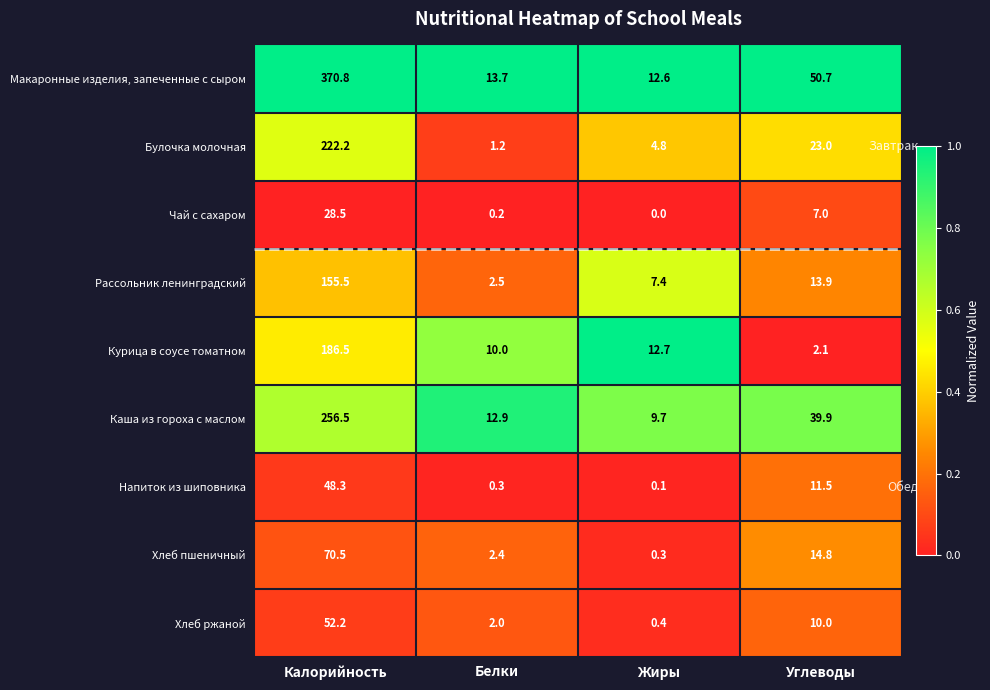

At which label does Хлеб ржаной first exceed 10?

Калорийность